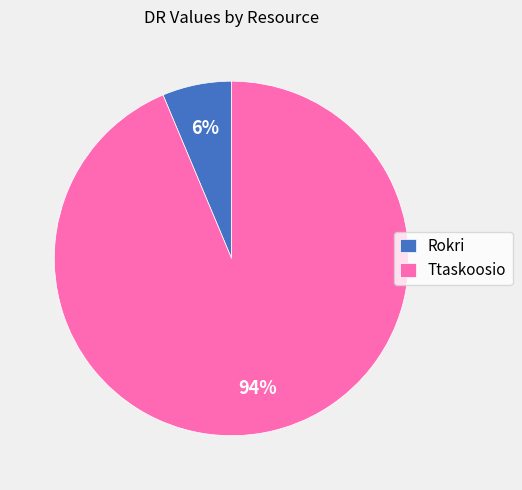

How many slices are in this pie chart?

2